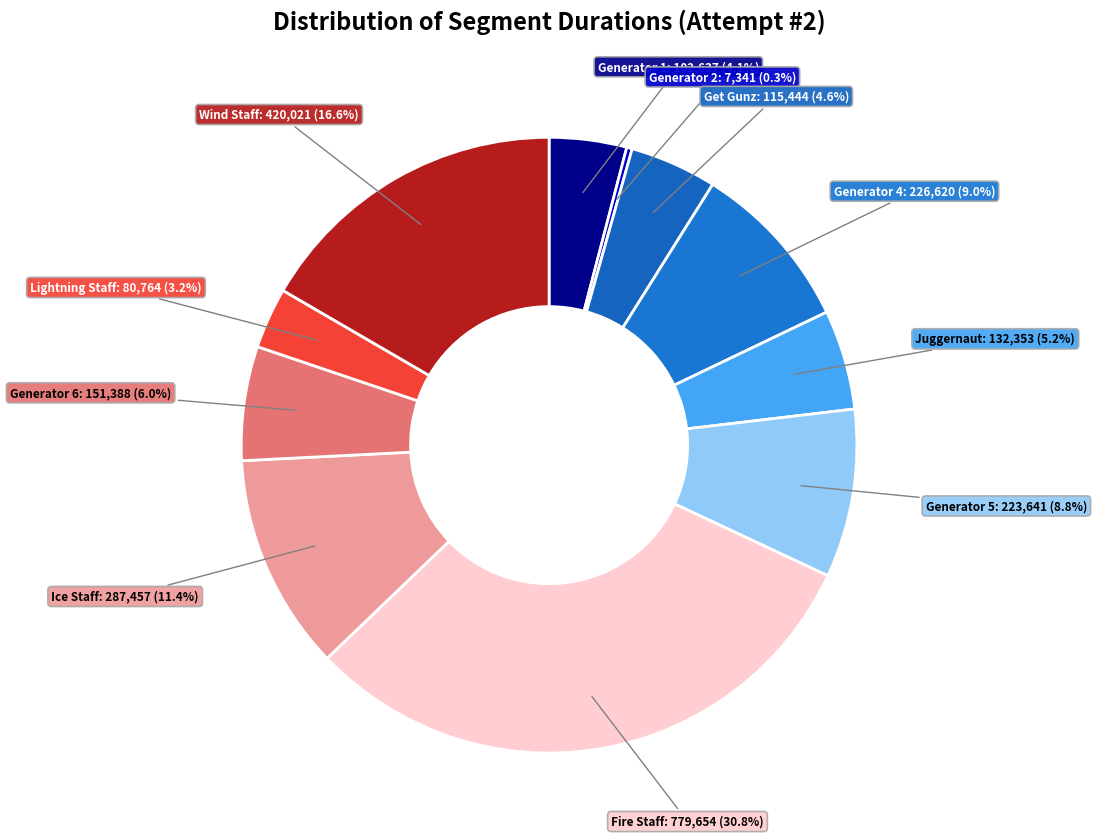

How many slices are in this pie chart?

11